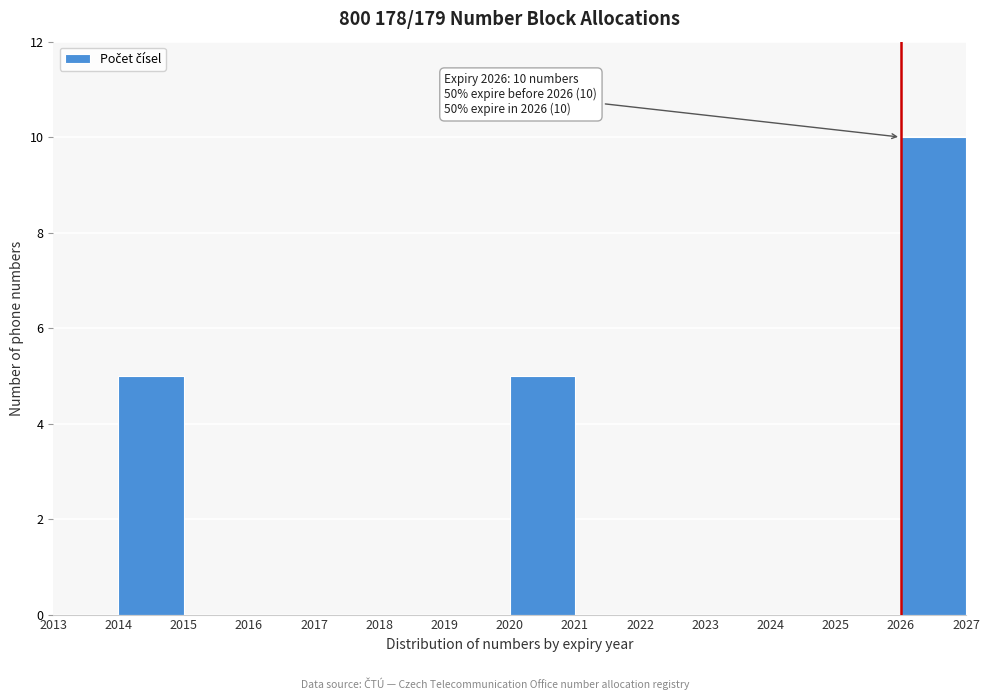

Over which range of the x-axis is the bar tallest?

2026 to 2027